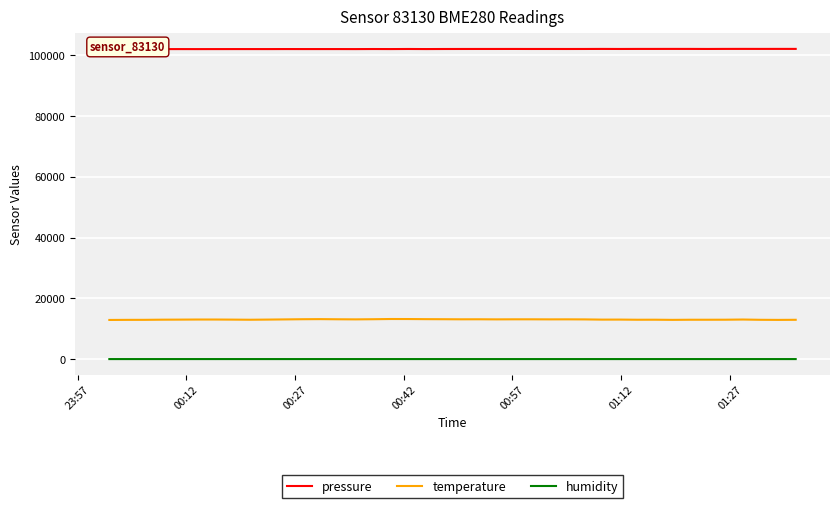

Reading left to right, what are all the values shown in this chart?

pressure: 101923.9	101916.1	101917.8	101923.8	101929.8	101922.8	101928.0	101932.4	101933.3	101930.6	101941.0	101935.6	101935.6	101936.5	101928.8	101950.4	101936.3	101960.7	101938.2	101956.5	101963.5	101967.8	101967.9	101971.3	101963.5	101965.3	101959.2	101966.2	101981.9	101967.1	101980.2	101981.2	101989.1	101985.5	101969.8	101987.2	101993.2	101987.2	101992.5	101989.8
temperature: 12920.0	12950.0	12960.0	13010.0	13030.0	13060.0	13060.0	13030.0	12990.0	13040.0	13100.0	13160.0	13190.0	13140.0	13110.0	13160.0	13230.0	13220.0	13180.0	13160.0	13130.0	13140.0	13110.0	13130.0	13130.0	13110.0	13120.0	13100.0	13030.0	13040.0	12990.0	13000.0	12950.0	12990.0	12990.0	13000.0	13060.0	12970.0	12940.0	12970.0
humidity: 63.8	64.2	64.2	64.0	64.9	65.1	64.8	65.1	64.7	64.7	64.5	64.3	65.1	65.0	65.3	65.0	65.0	64.8	64.4	64.5	64.2	64.3	64.4	64.1	63.7	64.1	64.1	64.1	64.7	64.1	64.3	64.4	64.3	64.5	63.9	63.8	64.0	63.0	63.3	62.5